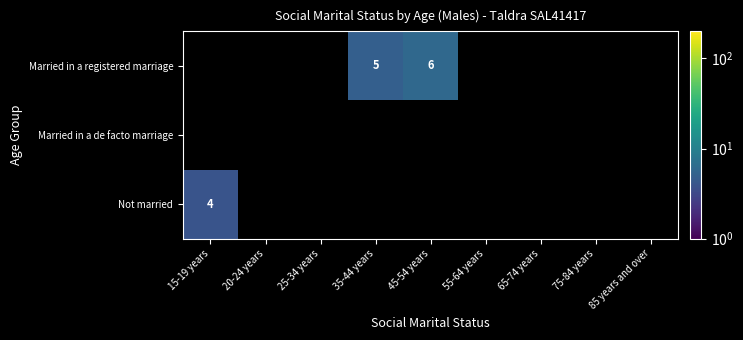

The Not married series shows 4 at 15-19 years. True or false?

True